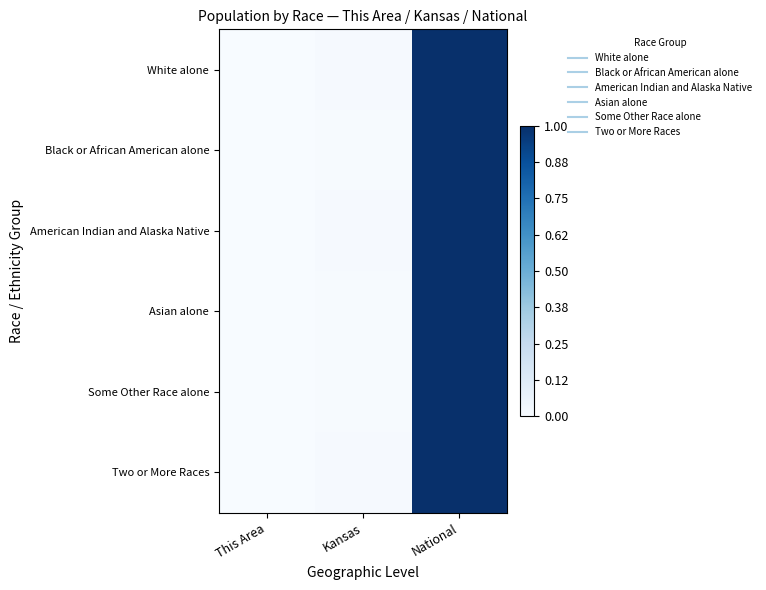

Reading left to right, transcribe all the data shown in this chart.

White alone: This Area=0.0	Kansas=0.0	National=1.0
Black or African American alone: This Area=0.0	Kansas=0.0	National=1.0
American Indian and Alaska Native: This Area=0.0	Kansas=0.0	National=1.0
Asian alone: This Area=0.0	Kansas=0.0	National=1.0
Some Other Race alone: This Area=0.0	Kansas=0.0	National=1.0
Two or More Races: This Area=0.0	Kansas=0.0	National=1.0